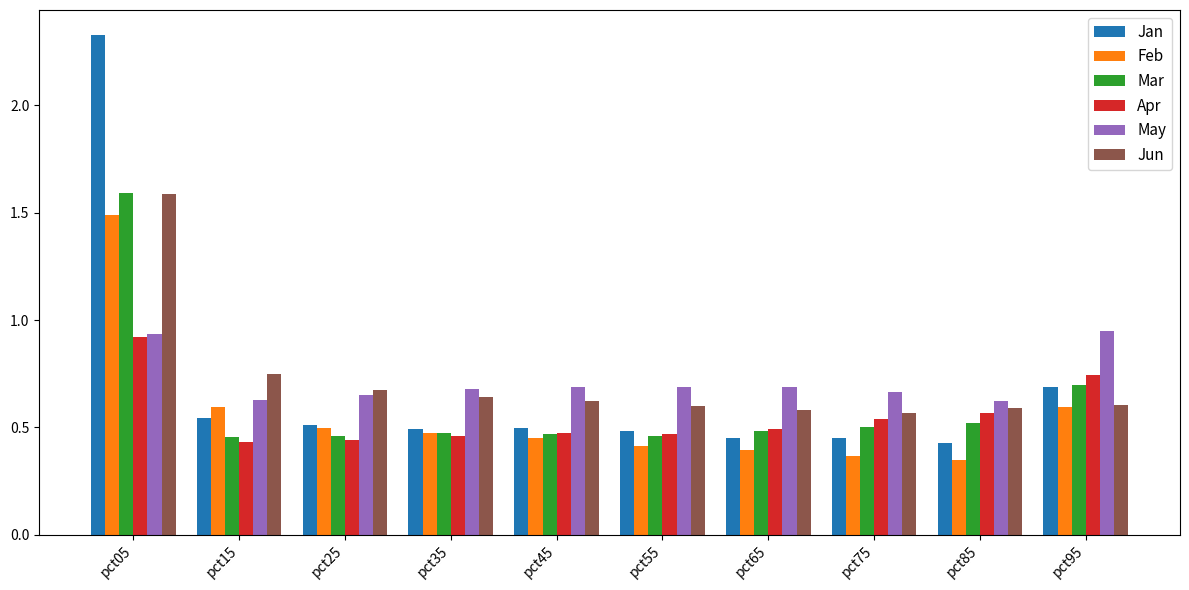

How many series are shown in this chart?

6